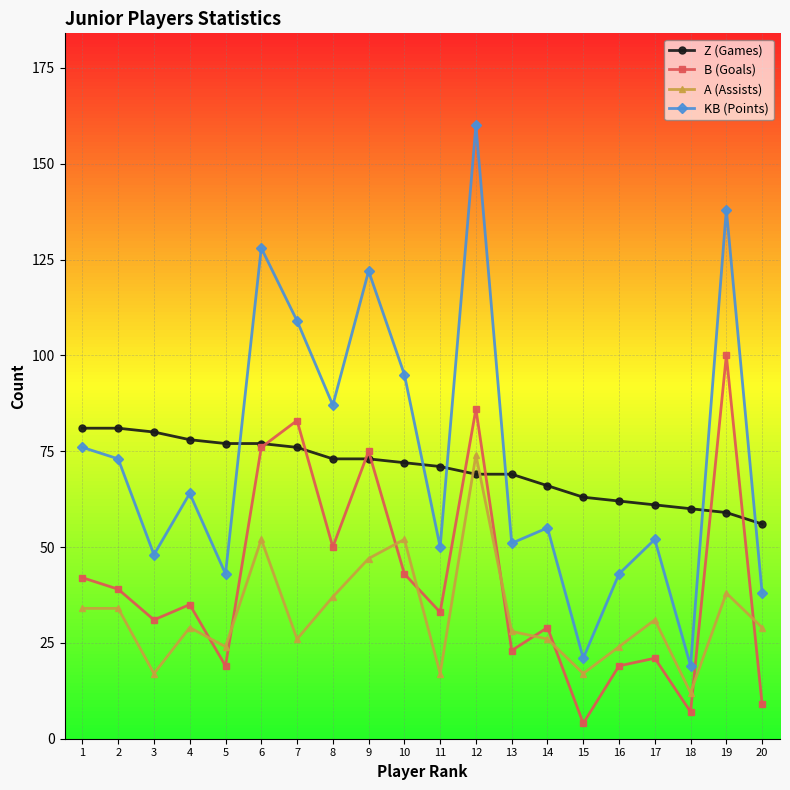

What is the difference between the maximum and second lowest values in the KB (Points) series?

139